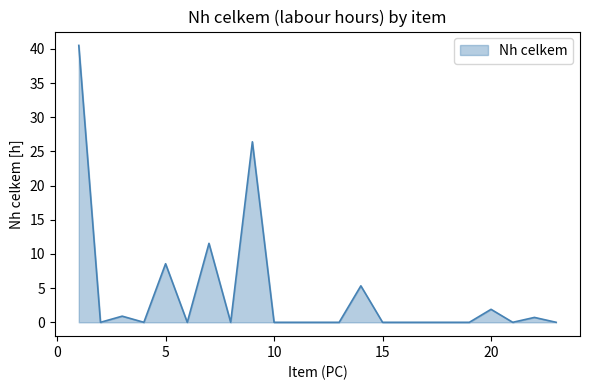

What is the greatest value displayed?

40.5